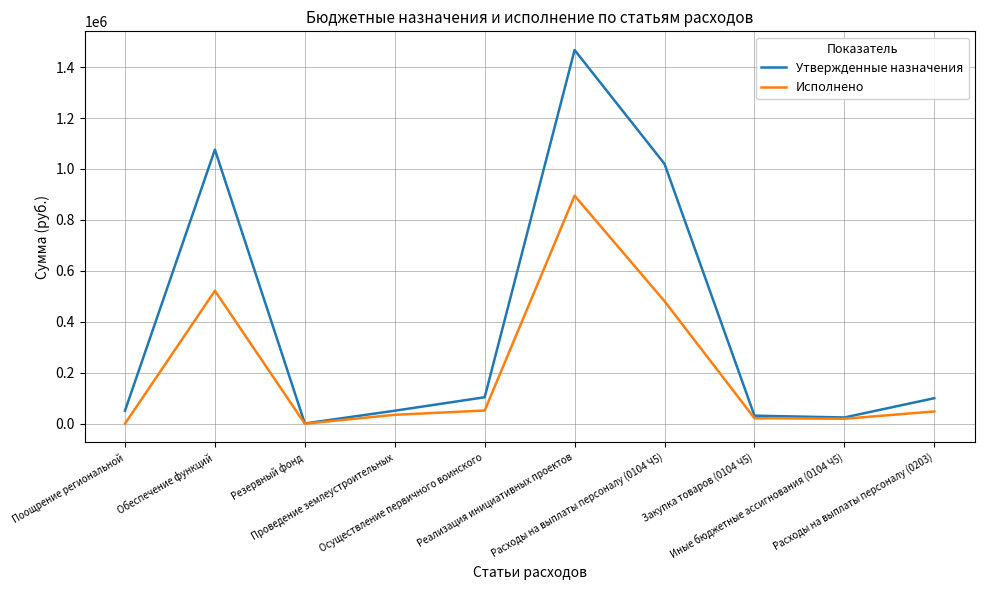

How many interior local valleys does the Исполнено series have?

2